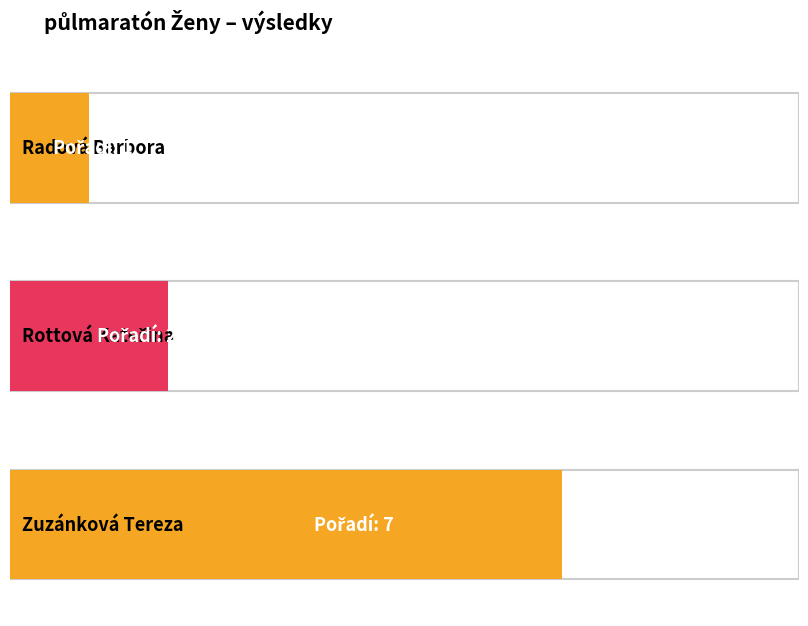

What is the smallest value displayed?

1